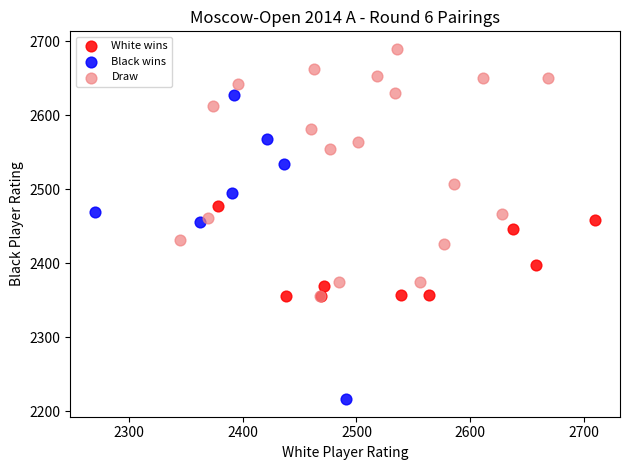

Which series reaches the maximum Y coordinate?

Draw